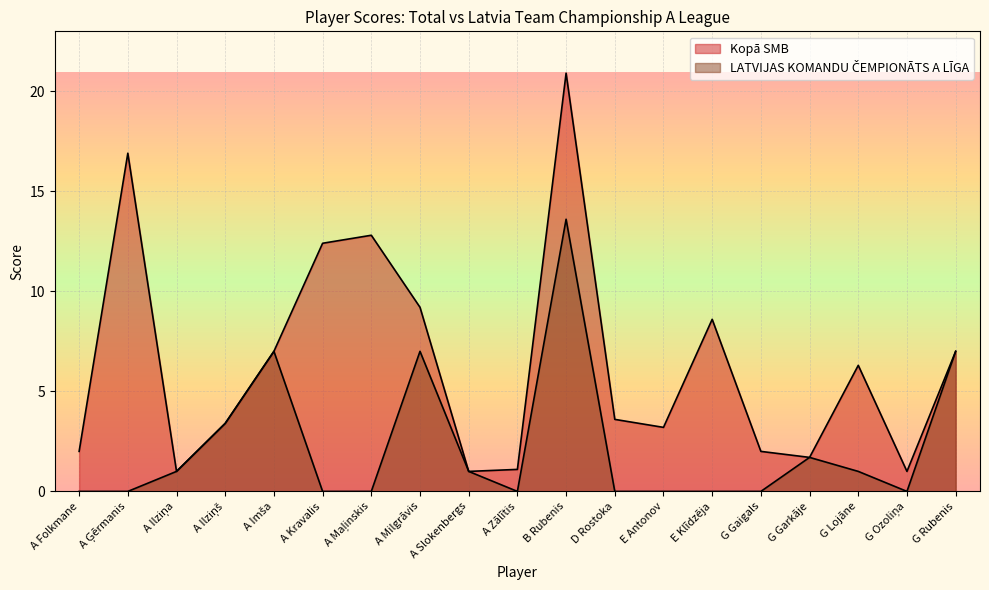

True or false: LATVIJAS KOMANDU ČEMPIONĀTS A LĪGA and Kopā SMB cross at least once.

False